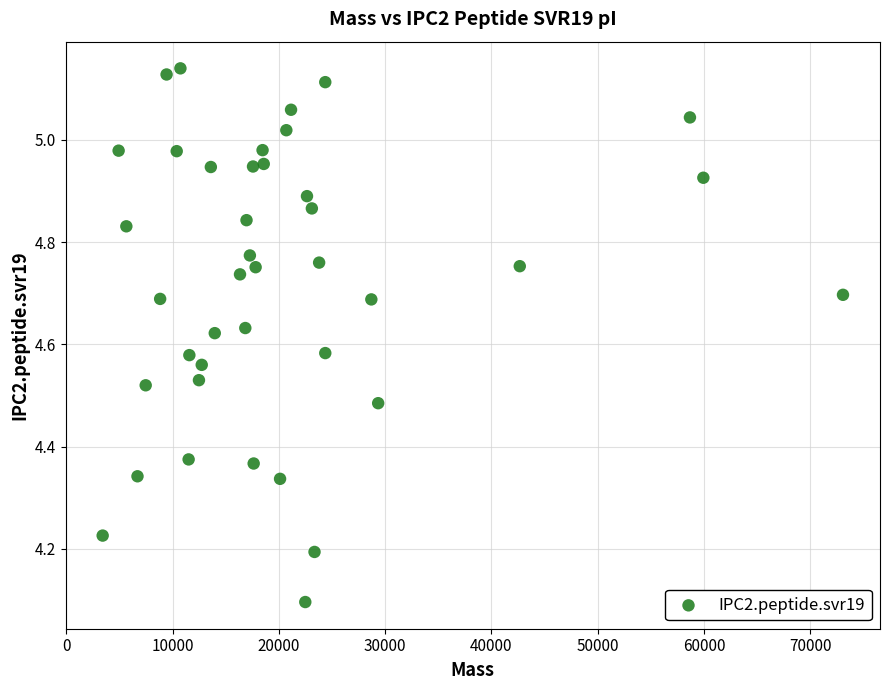

What is the range of Y values (max minus min)?

1.0